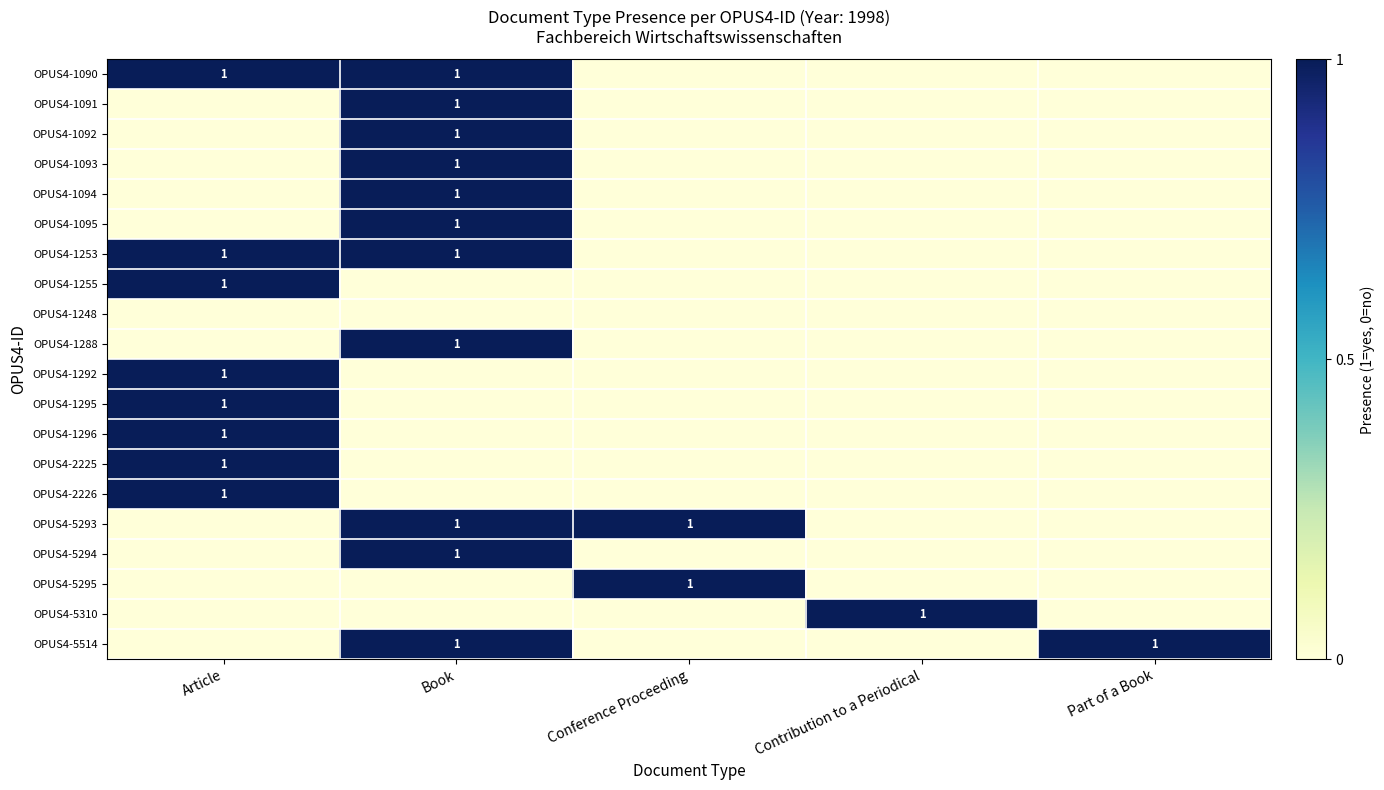

Is it true that OPUS4-1296 equals 1 at Article?

True